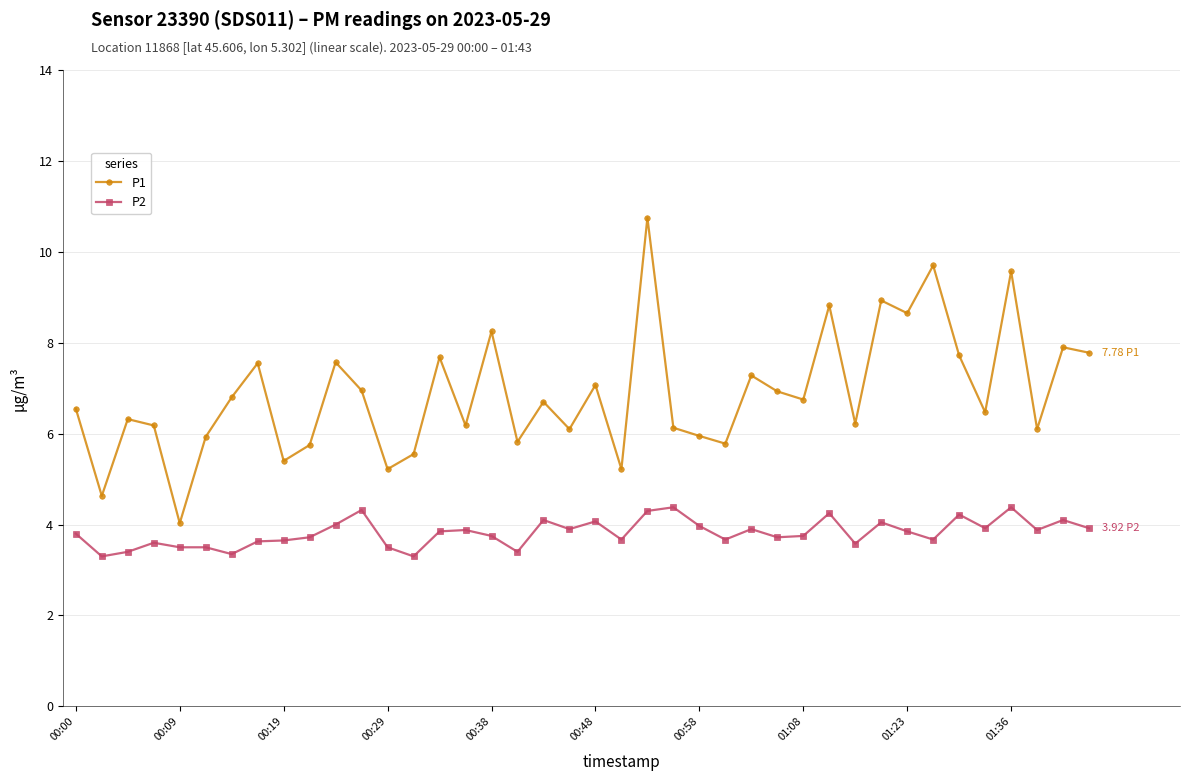

Which series has the largest total across all categories?

P1